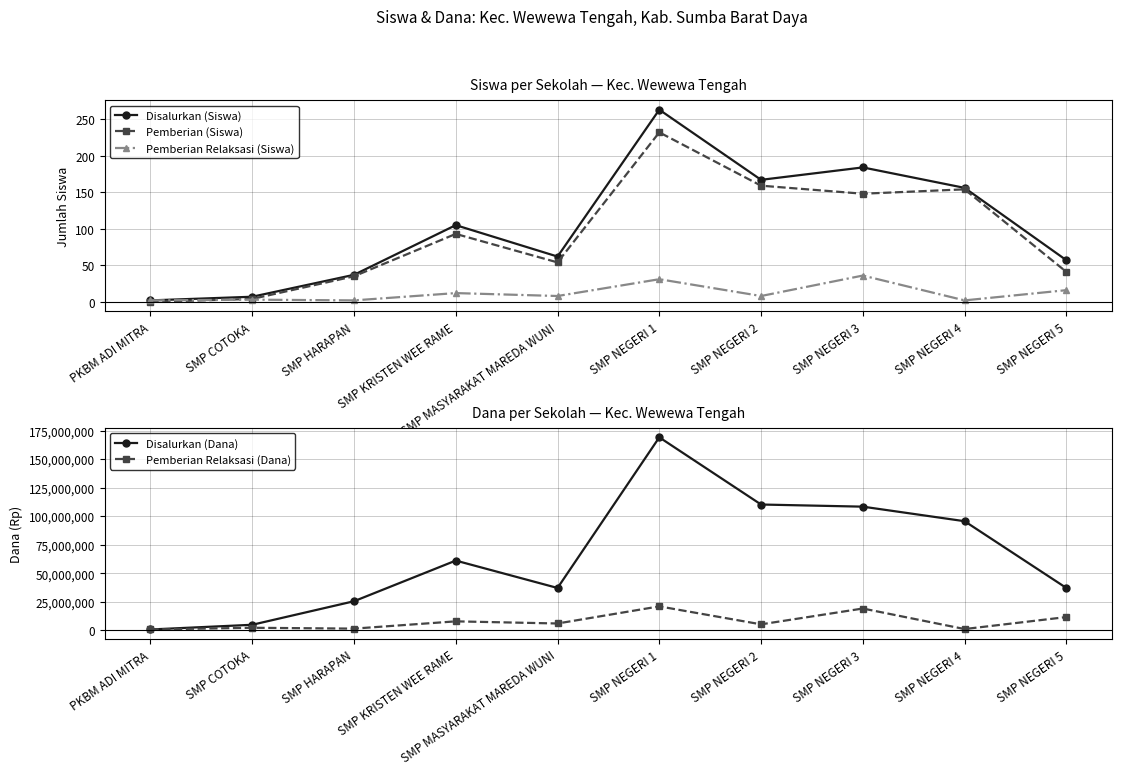

Reading left to right, extract all data points from this chart.

Disalurkan (Siswa): 2	7	37	105	62	263	167	184	156	57
Pemberian (Siswa): 0	4	35	93	54	232	159	148	154	41
Pemberian Relaksasi (Siswa): 2	3	2	12	8	31	8	36	2	16
Disalurkan (Dana): 750000	4875000	25500000	61125000	37125000	169125000	110250000	108375000	95625000	37125000
Pemberian Relaksasi (Dana): 750000	2250000	1500000	7875000	6000000	21000000	5250000	19125000	1125000	11625000